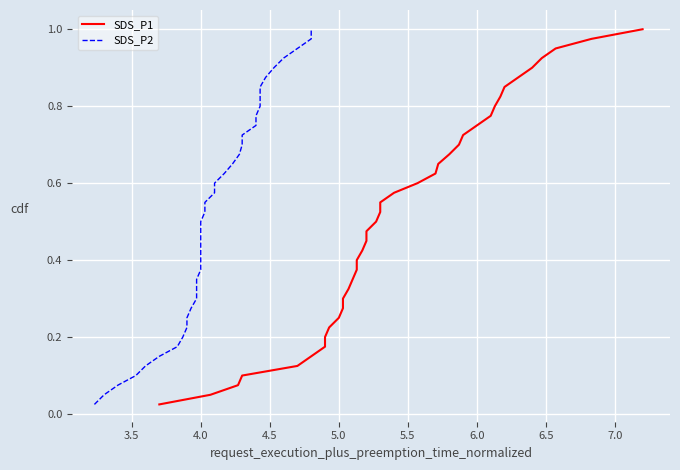

True or false: SDS_P1 and SDS_P2 intersect in this chart.

False